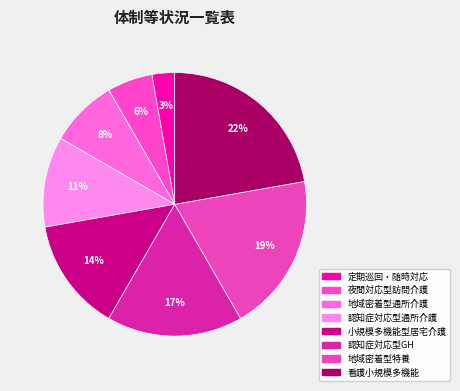

Count the number of slices in the pie.

8